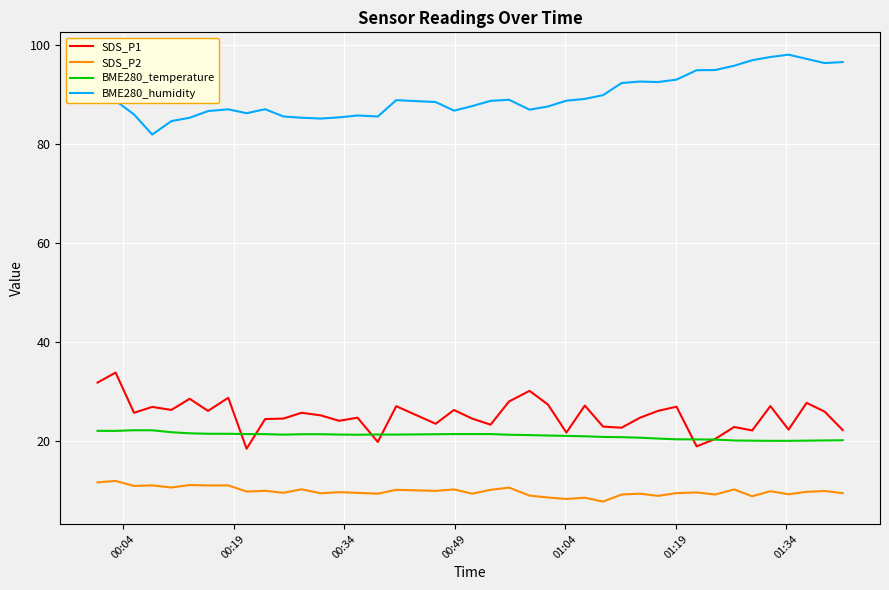

Rank the series by their maximum value, from highest to lowest.

BME280_humidity, SDS_P1, BME280_temperature, SDS_P2